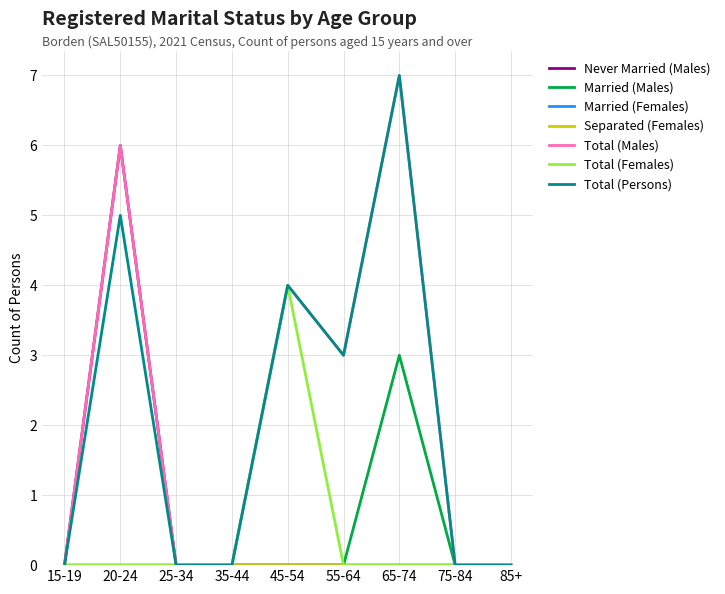

True or false: Total (Females) and Total (Persons) cross at least once.

False